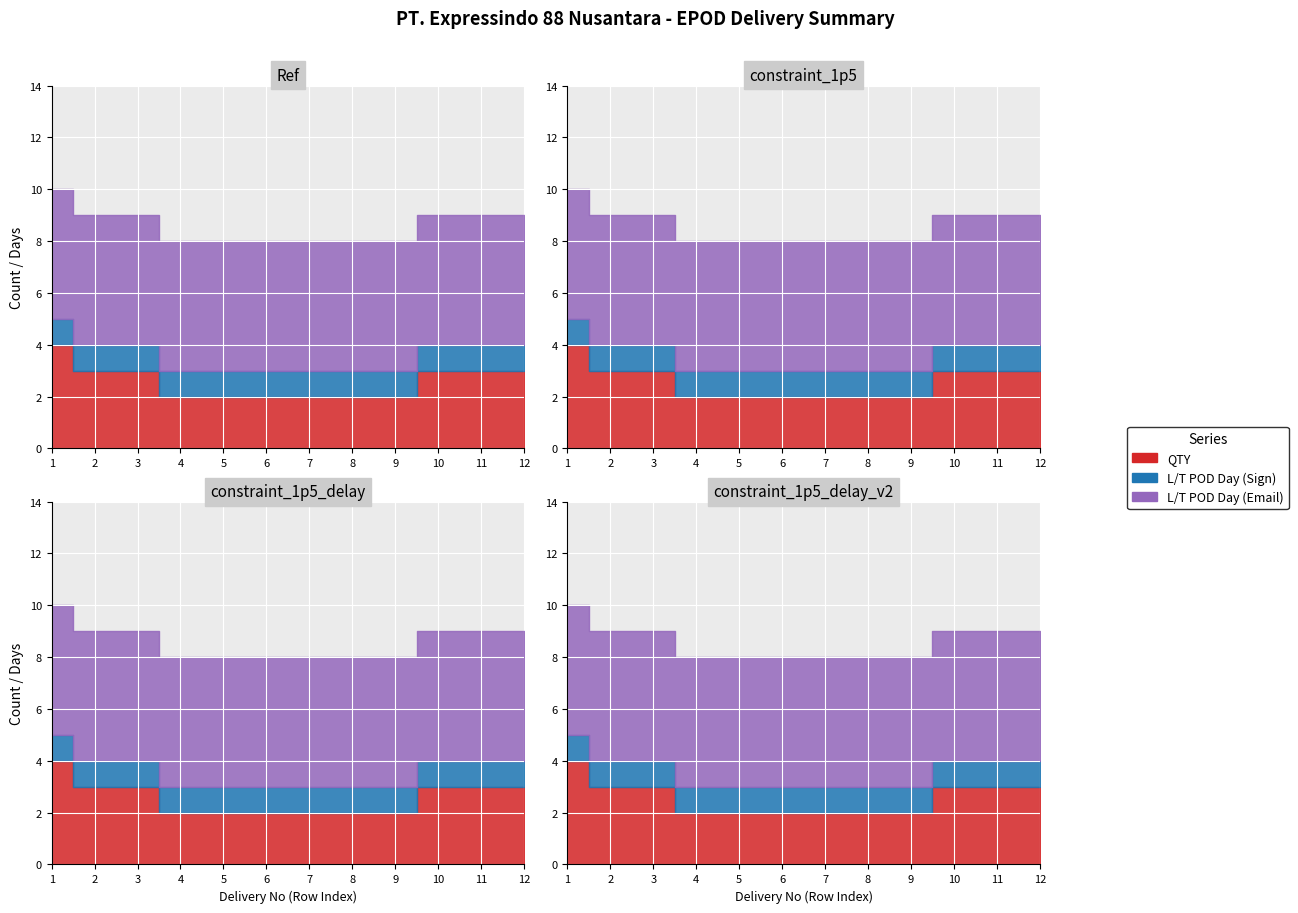

True or false: L/T POD Day (Sign) and QTY intersect in this chart.

False